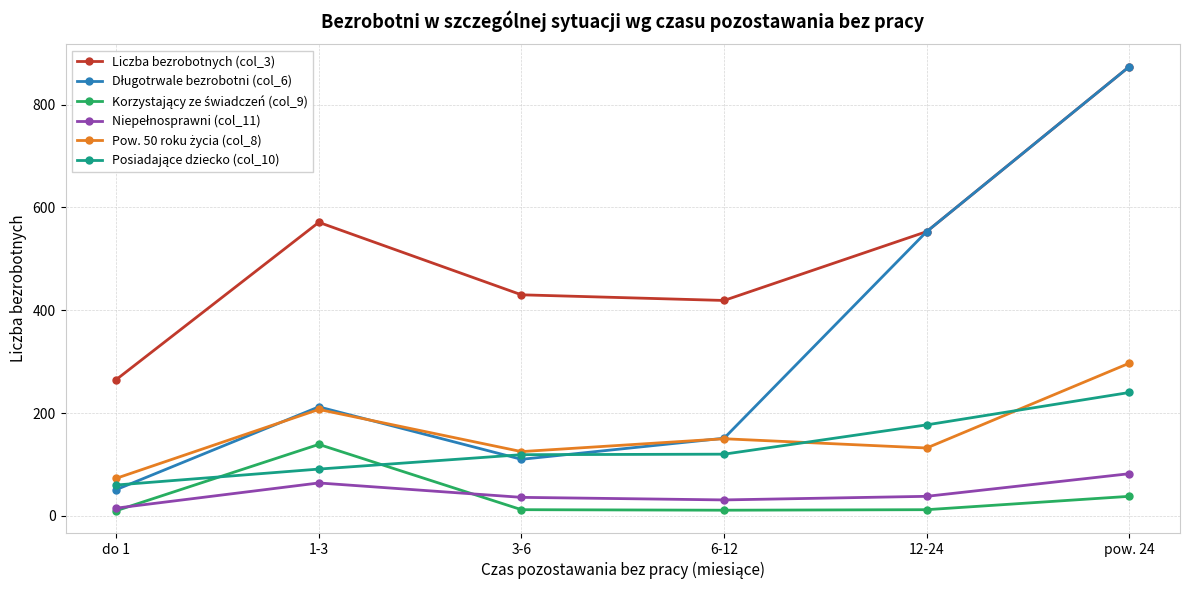

Between do 1 and 3-6, which series saw the biggest shift?

Liczba bezrobotnych (col_3)